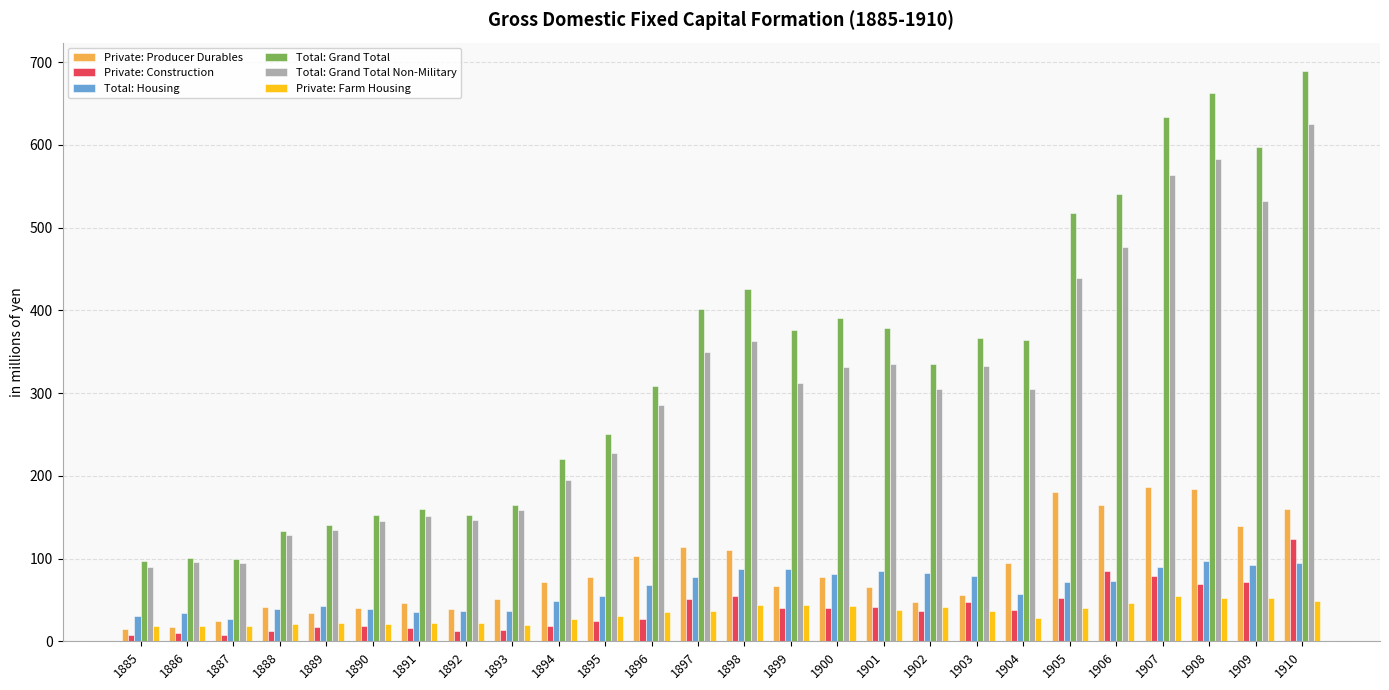

What is the value of the Private: Farm Housing bar at the 24th from the left?

52